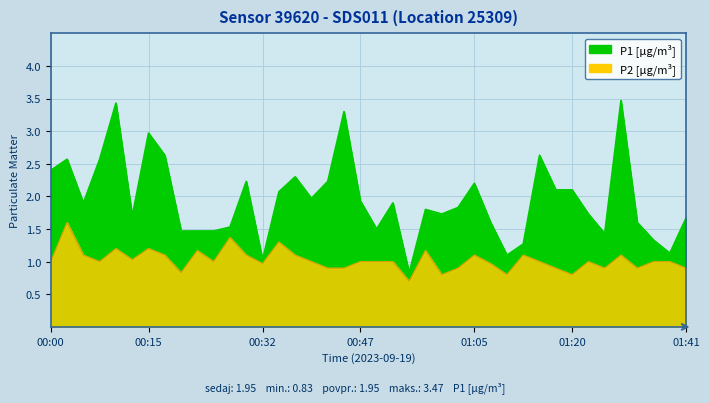

Is the value of P1 at 00:47 greater than the value of P2 at 00:52?

Yes